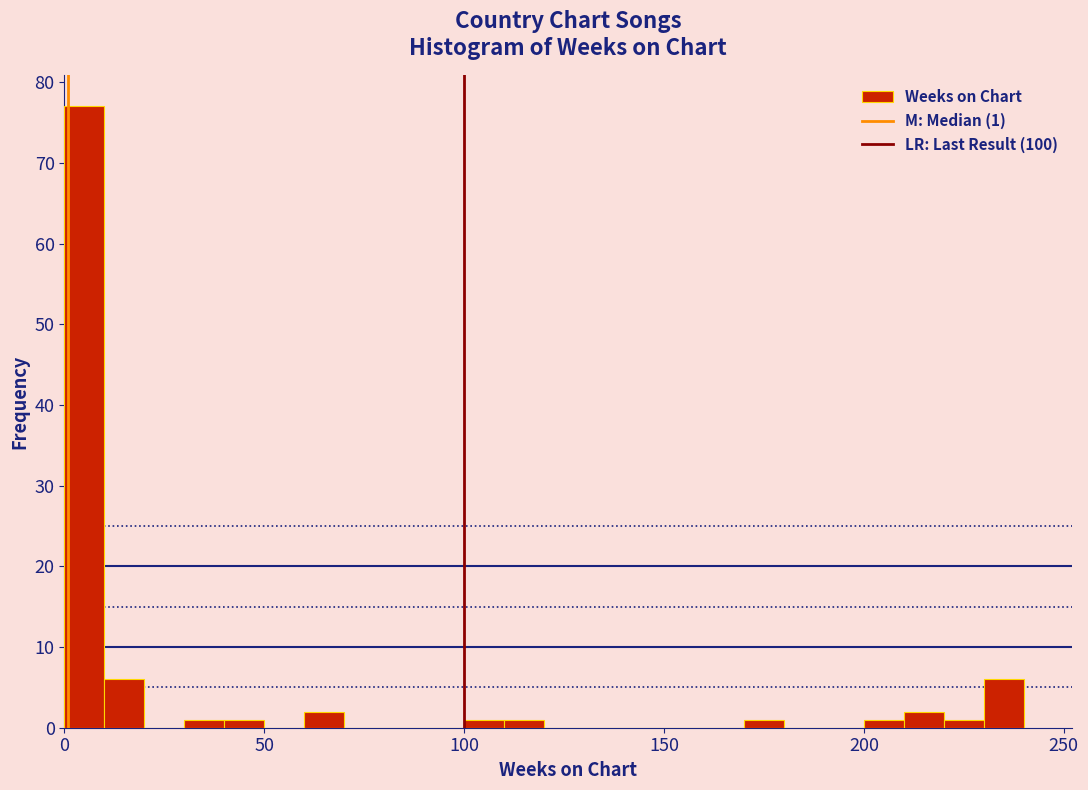

Around what value on the x-axis is the tallest bar? Give the approximate position of its centre, as read against the axis.

5